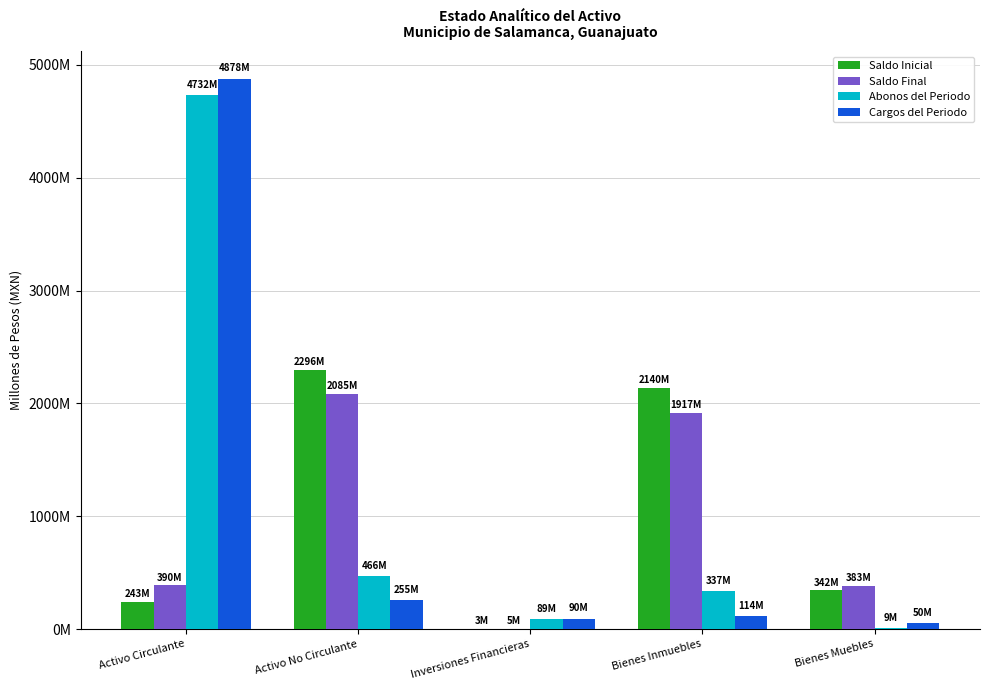

What position from the right is Activo Circulante?

5